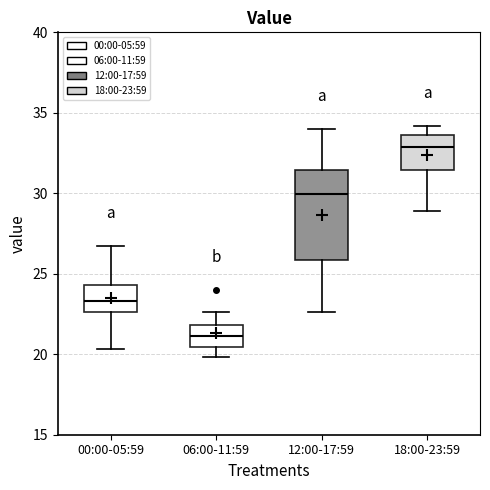

Which box has the highest median line?

18:00-23:59